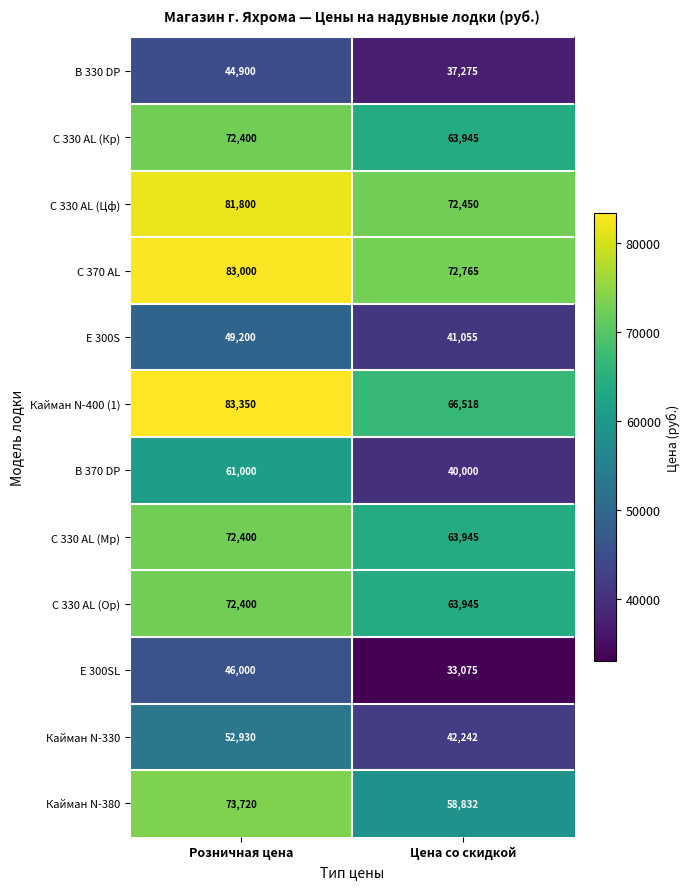

Rank the categories by C 330 AL (Ор) value from lowest to highest.

Цена со скидкой, Розничная цена